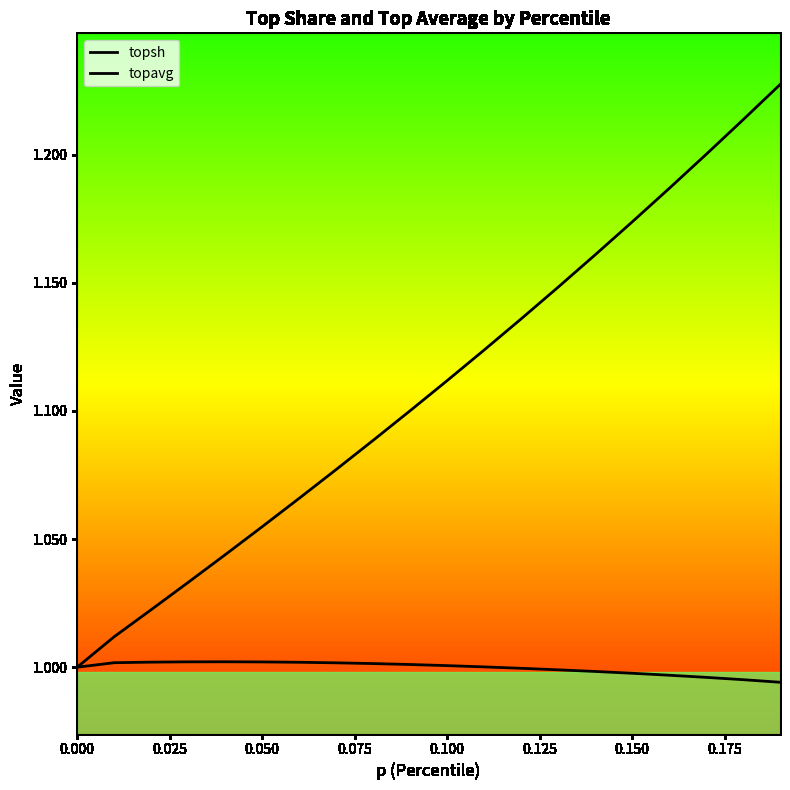

Rank the series at 0.150 from highest to lowest value.

topavg, topsh